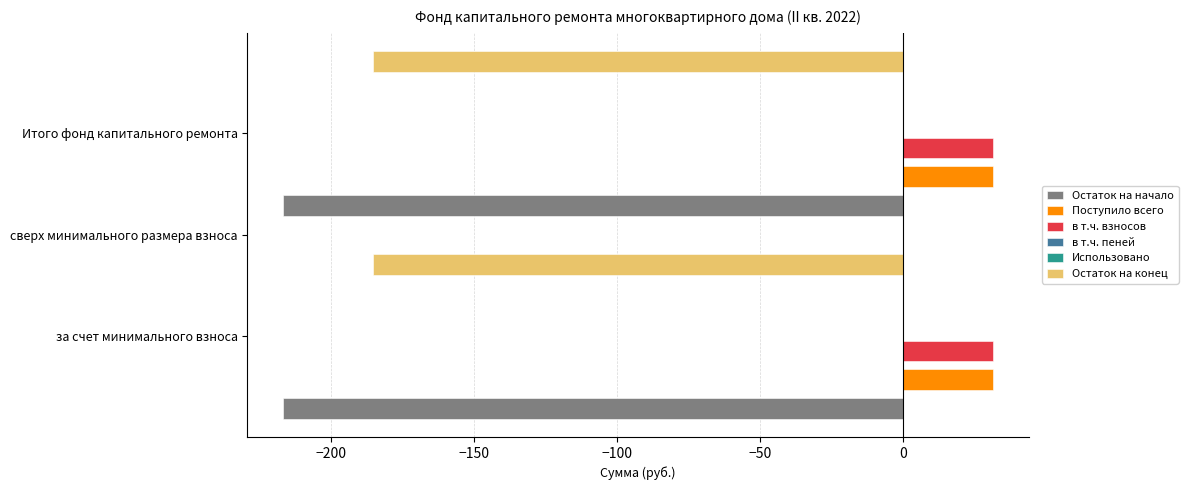

How many bars are there in total?

18